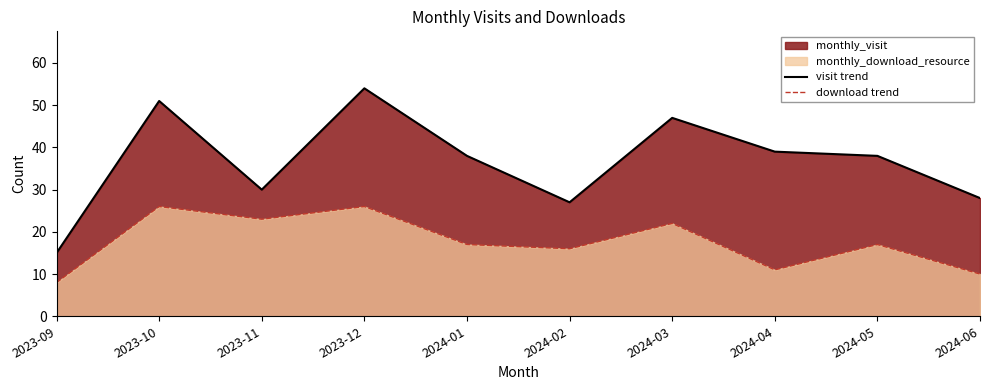

What is the difference between the maximum and minimum values in the visit trend series?

39